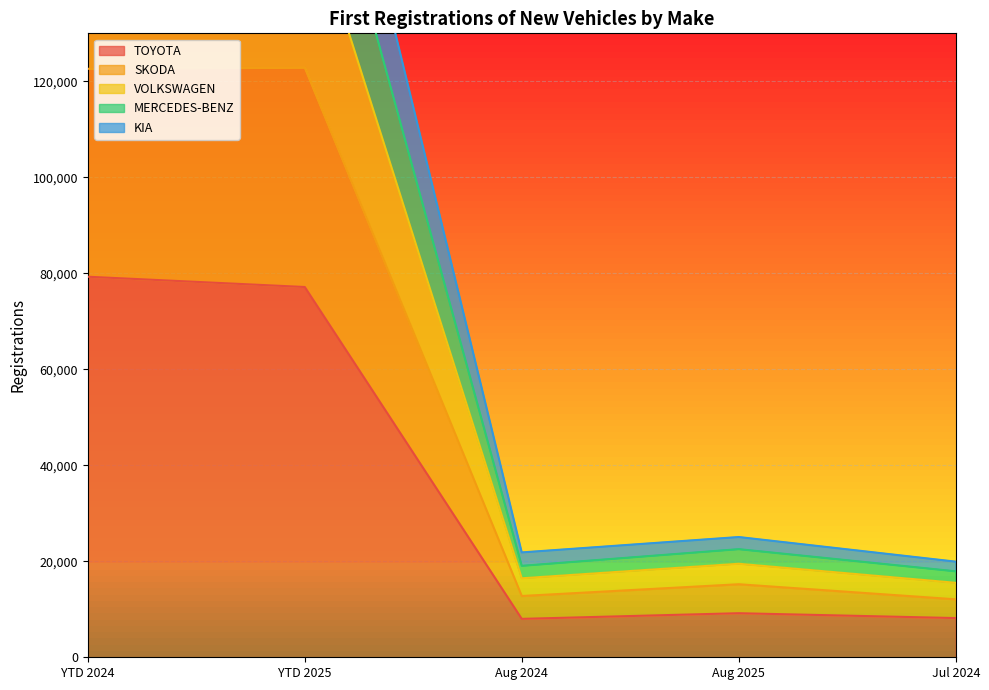

Is it true that KIA equals 203480 at YTD 2024?

True